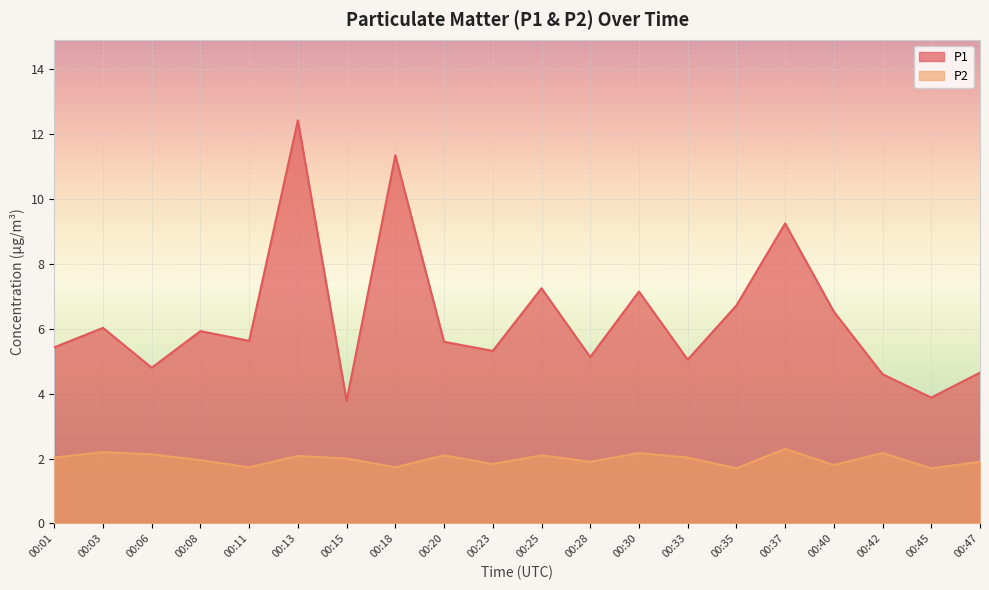

What is the spread (max minus min) of values at 00:37?

7.0